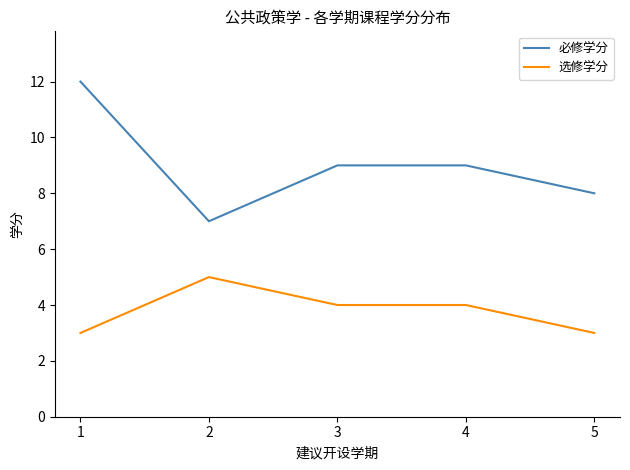

Rank the series at 1 from lowest to highest value.

选修学分, 必修学分